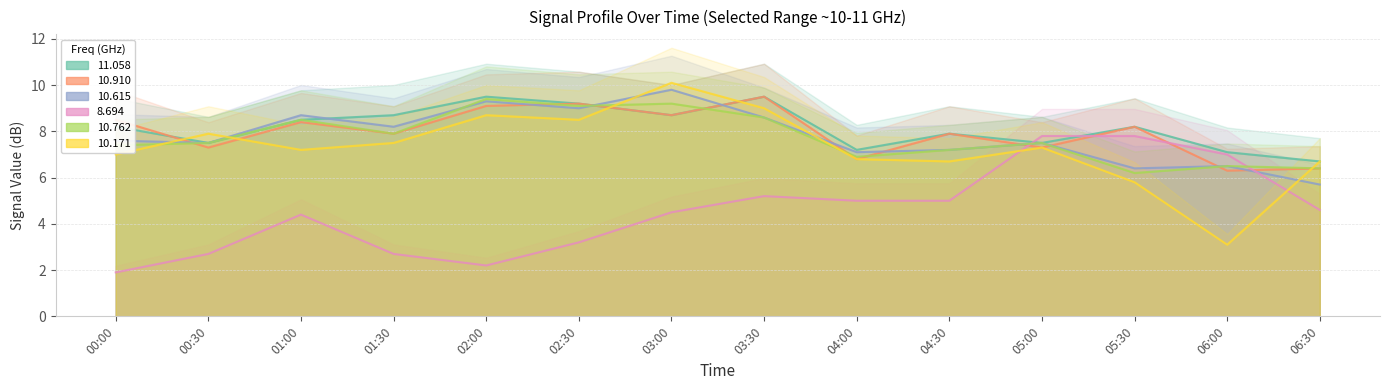

What is the minimum value for 10.762?

6.2